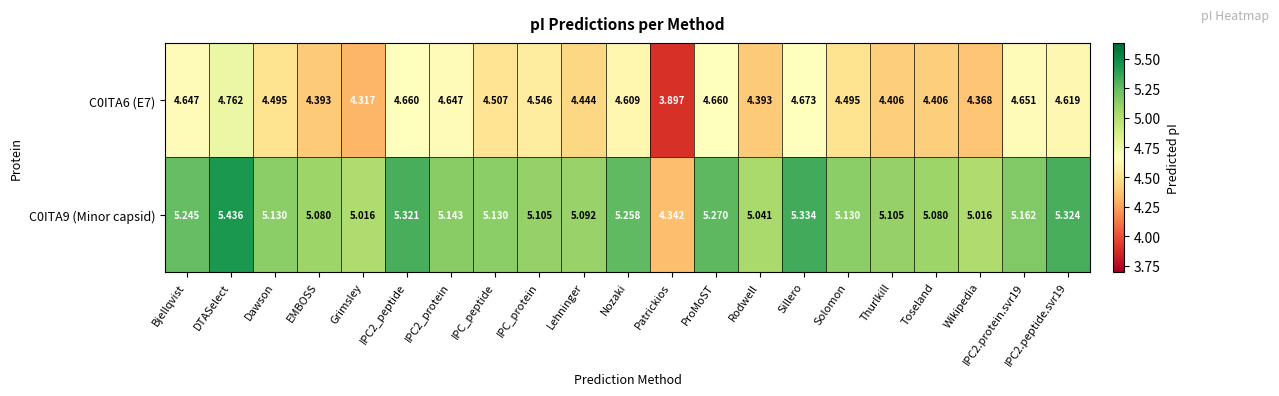

What is the difference between the highest and lowest values at EMBOSS?

0.7